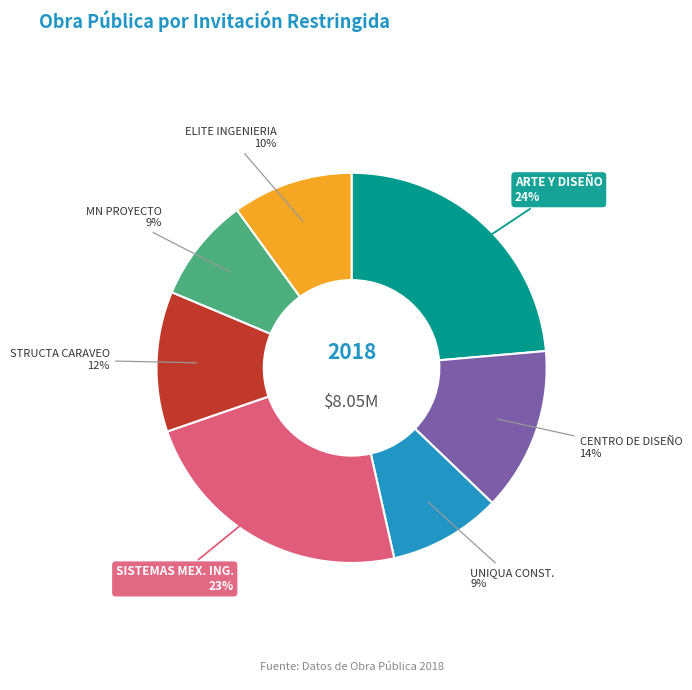

Is the sum of ARTE Y DISEÑO and UNIQUA CONST. greater than half?

No